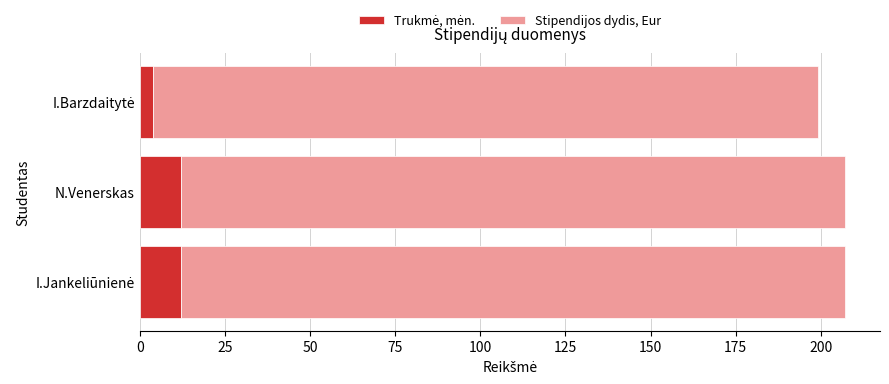

What is the total value across all series at N.Venerskas?

207